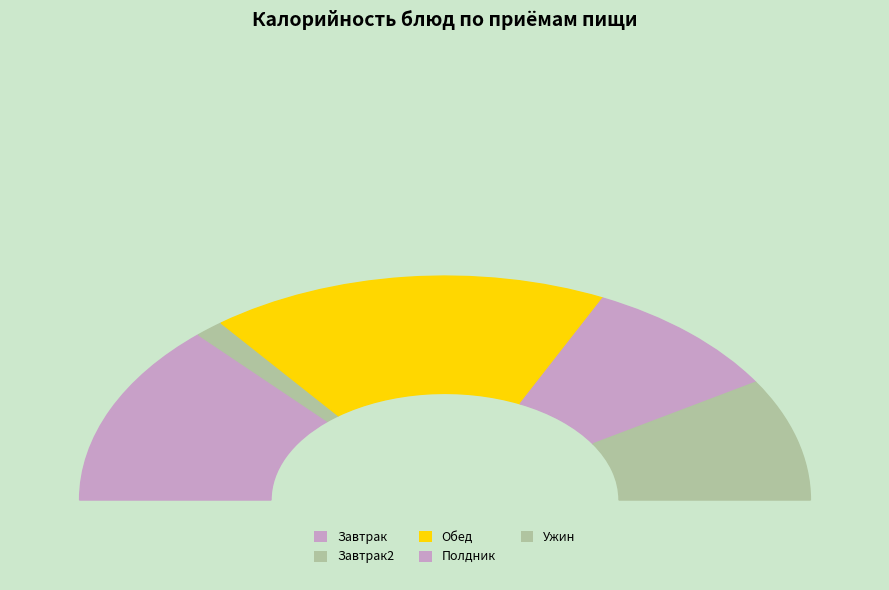

Is Молоко the majority of the pie?

No